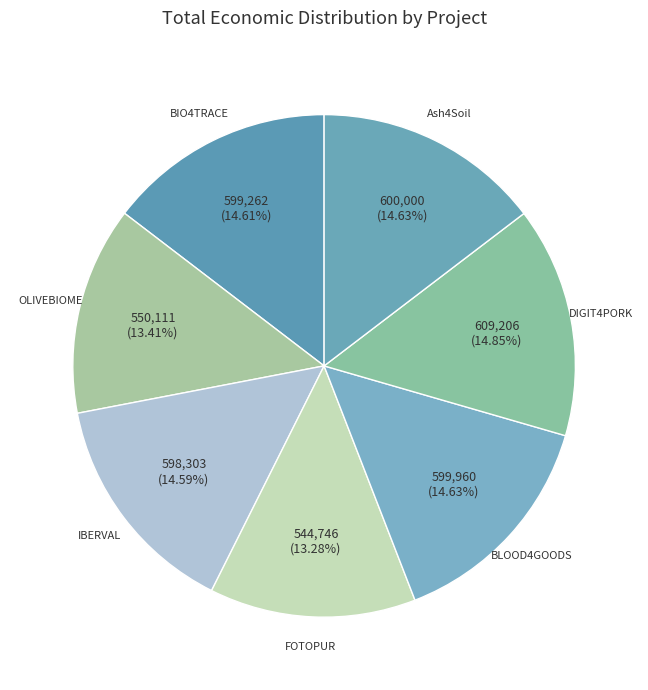

Is there any slice that represents more than half of the pie?

No